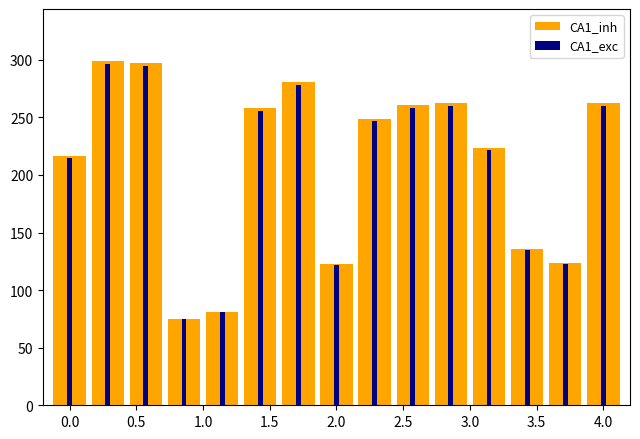

At how many categories does at least one series exceed 226?

8